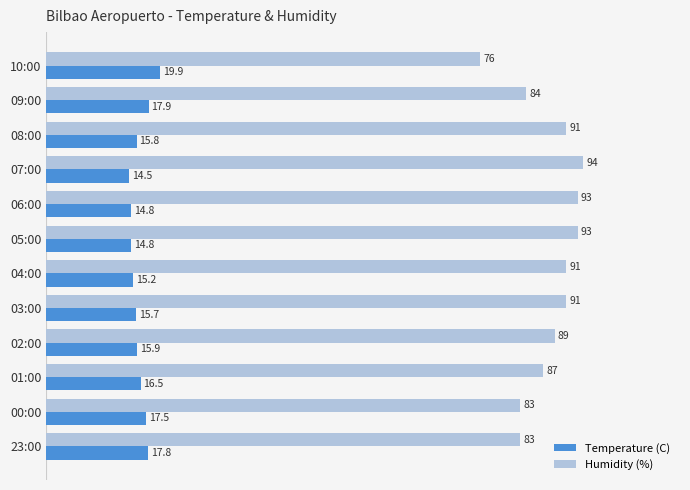

At which label is Temperature (C) closest to 17?

01:00